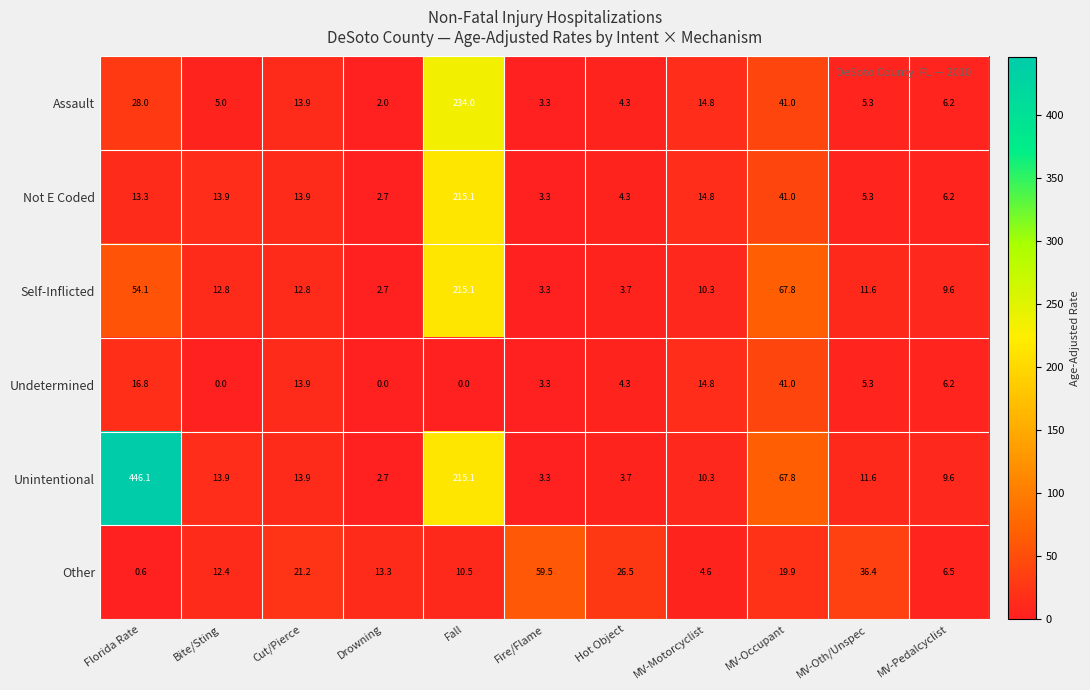

Is the value of Unintentional at Fall greater than the value of Other at Cut/Pierce?

Yes